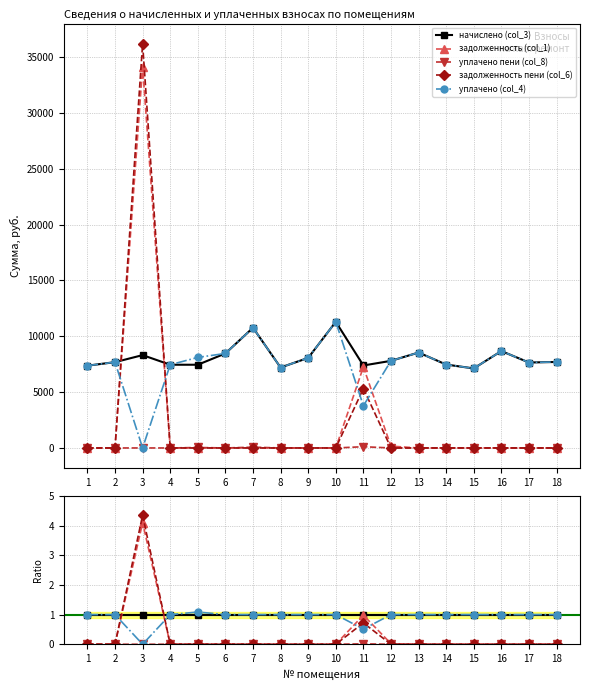

Which series changed the most between 3 and 16?

задолженность пени (col_6)